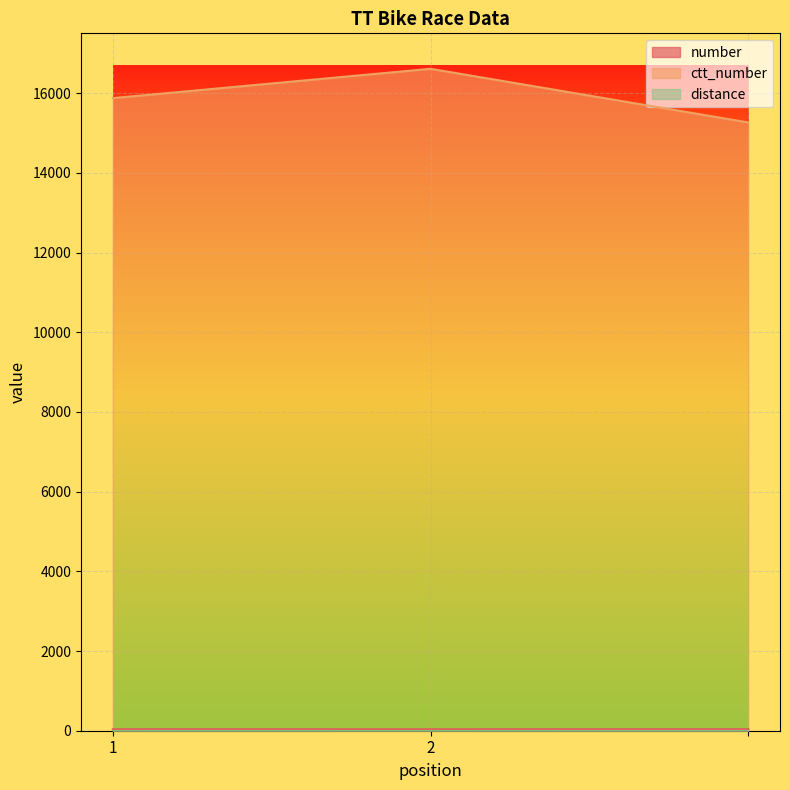

How many number values are between 37 and 39?

3